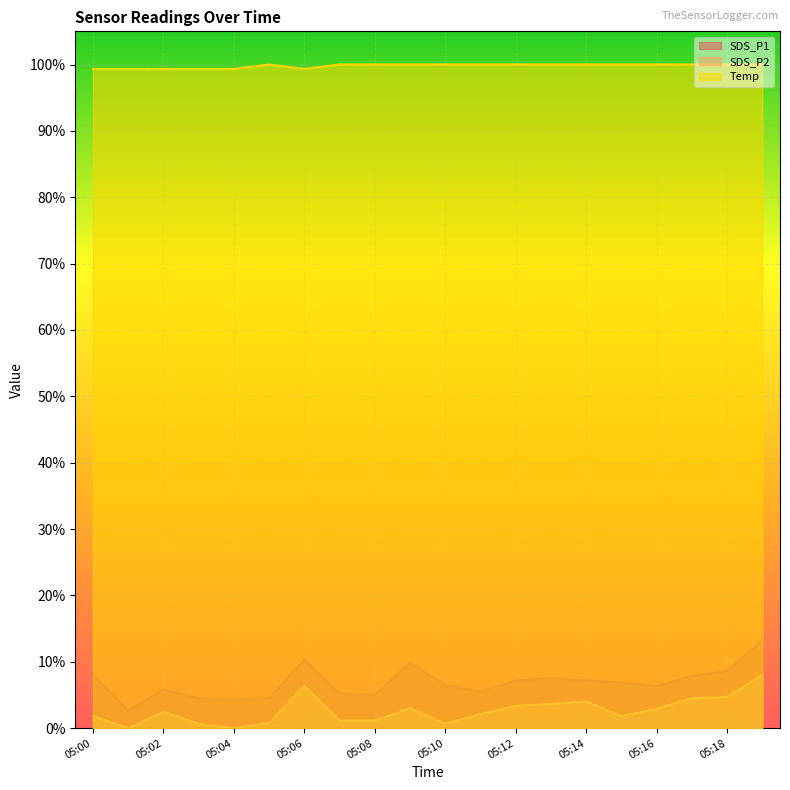

Which category has the lowest value in the Temp series?

05:00